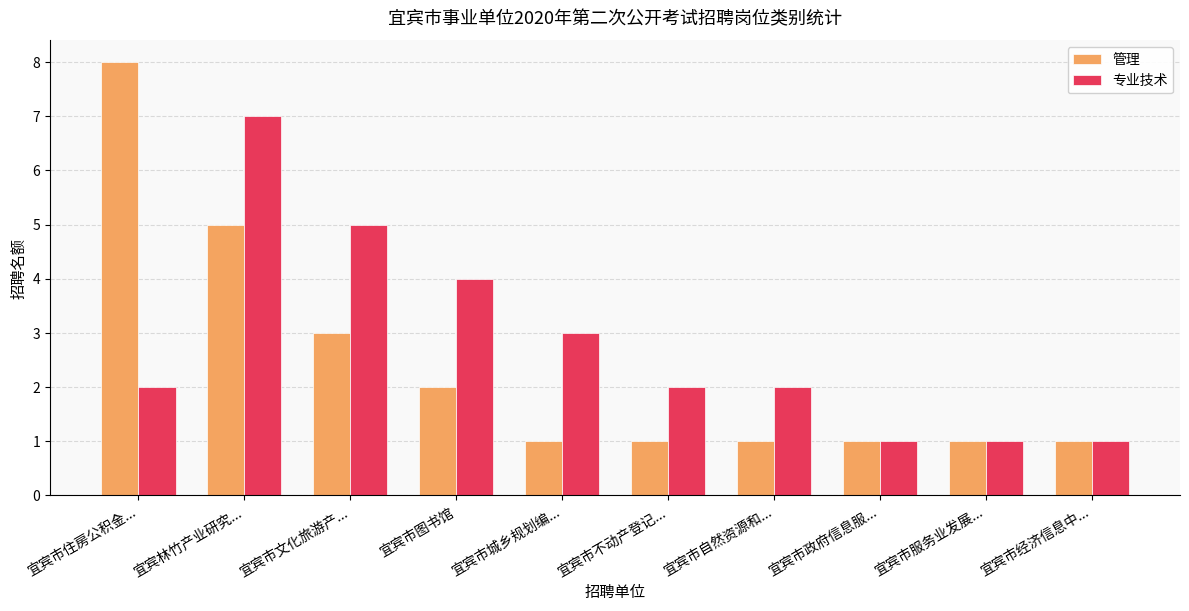

What is the label of the 3rd bar from the right?

宜宾市政府信息服...